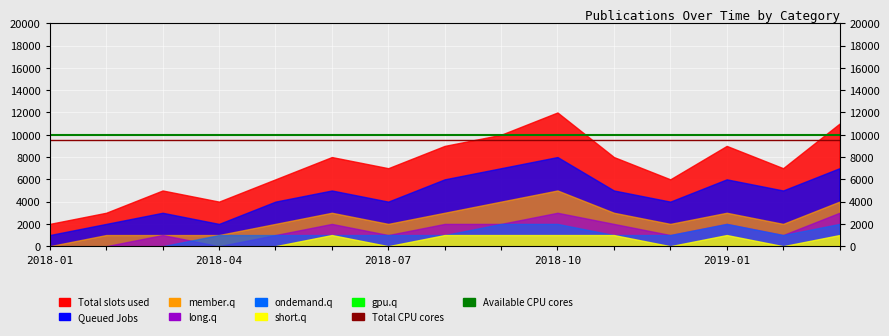

The value of Available CPU cores at 2018-01 is 10000. True or false?

True